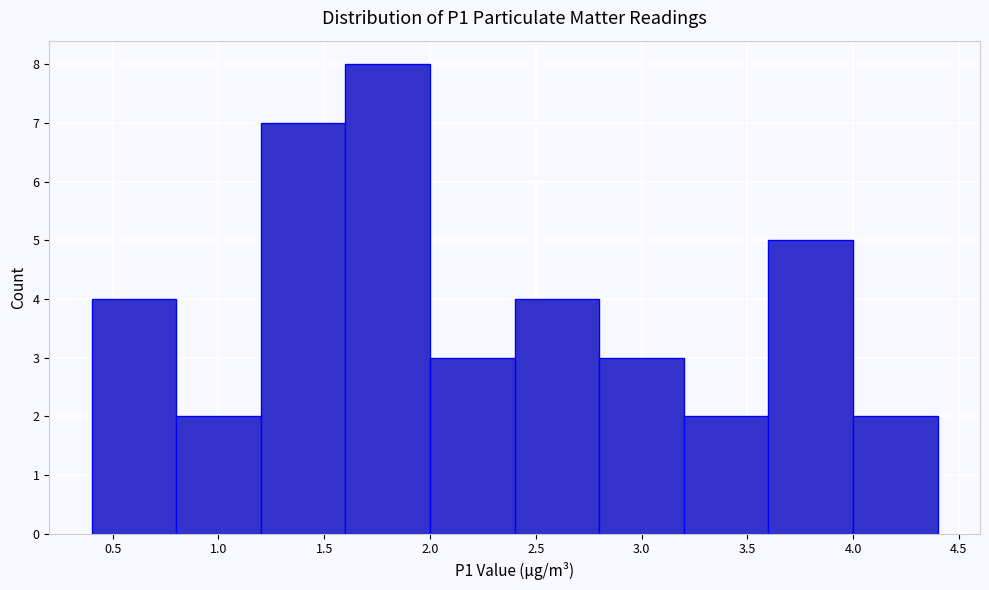

Reading left to right, list every bar in this chart as the range it spans on the x-axis followed by its height. The values are not printed on the chart, so give them approximately, as read against the axis.

0.4 to 0.8: 4
0.8 to 1.2: 2
1.2 to 1.6: 7
1.6 to 2.0: 8
2.0 to 2.4: 3
2.4 to 2.8: 4
2.8 to 3.2: 3
3.2 to 3.6: 2
3.6 to 4.0: 5
4.0 to 4.4: 2